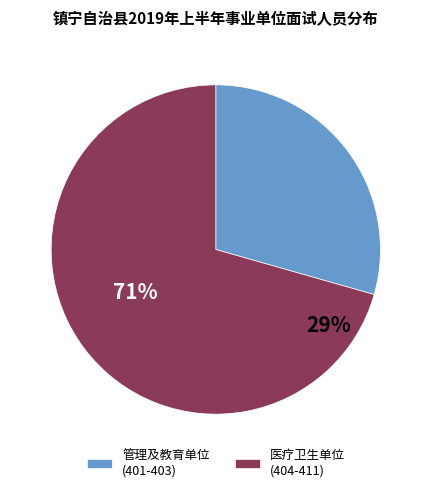

Which slice represents more than half of the pie?

医疗卫生单位 (404-411)